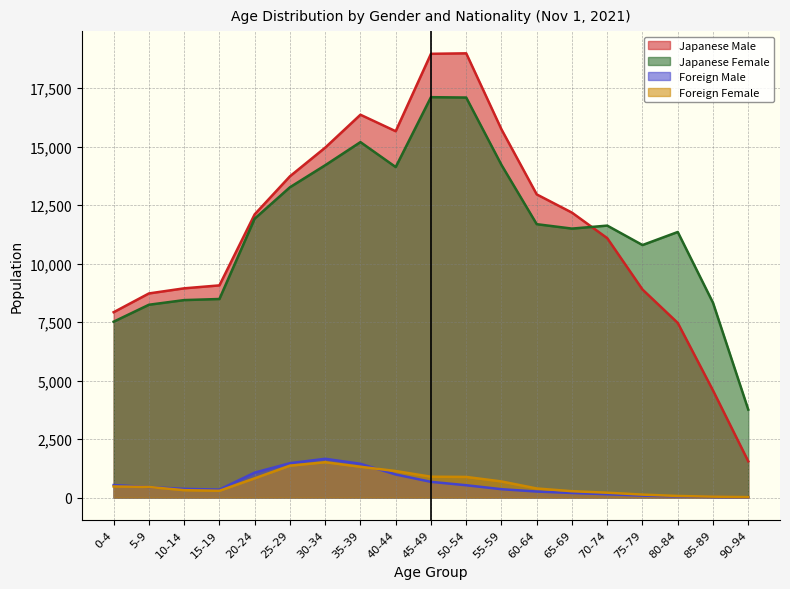

Rank the series at 15-19 from highest to lowest value.

Japanese Male, Japanese Female, Foreign Male, Foreign Female